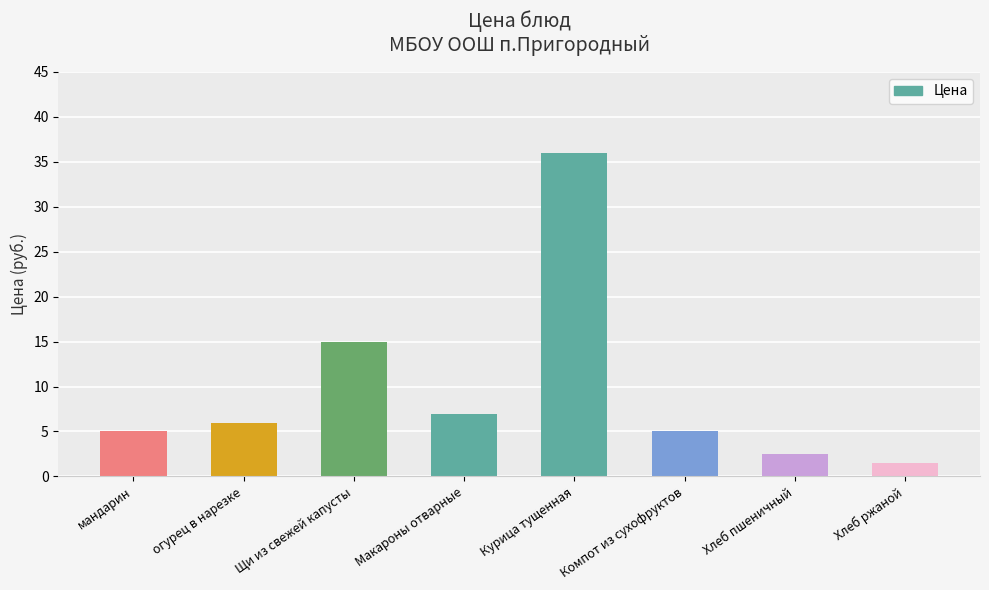

What is the difference between the values at Компот из сухофруктов and Макароны отварные?

2.0